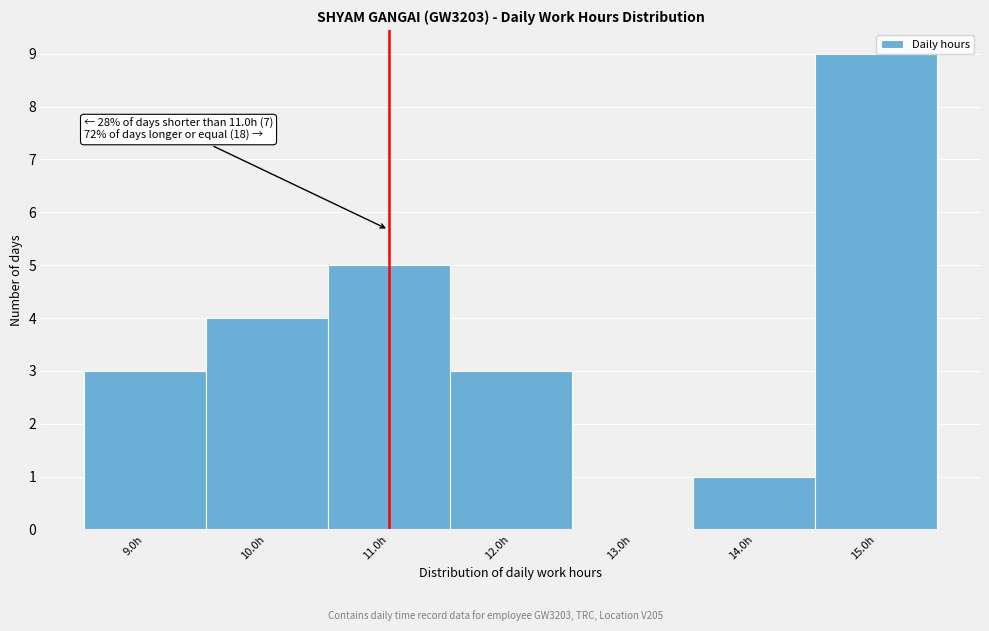

Which range on the x-axis has the tallest bar?

14.5 to 15.5